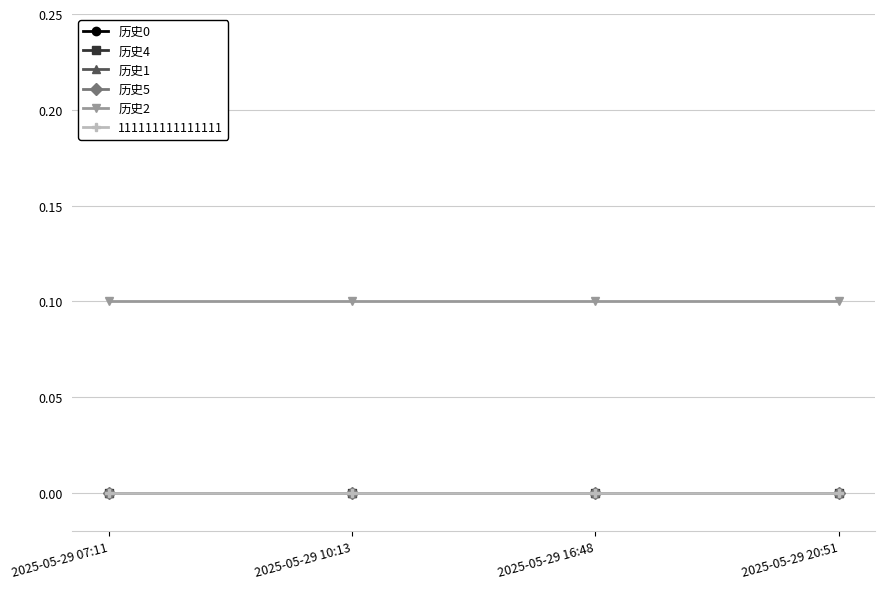

Does the chart have visible grid lines?

Yes